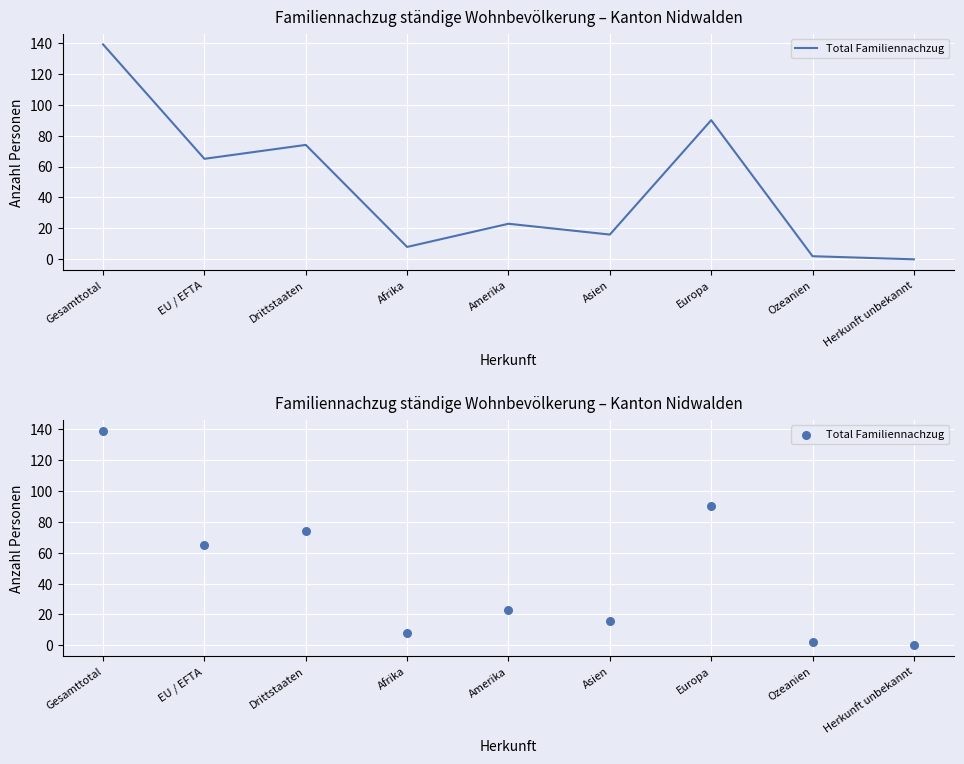

Between EU / EFTA and Gesamttotal, which is larger?

Gesamttotal